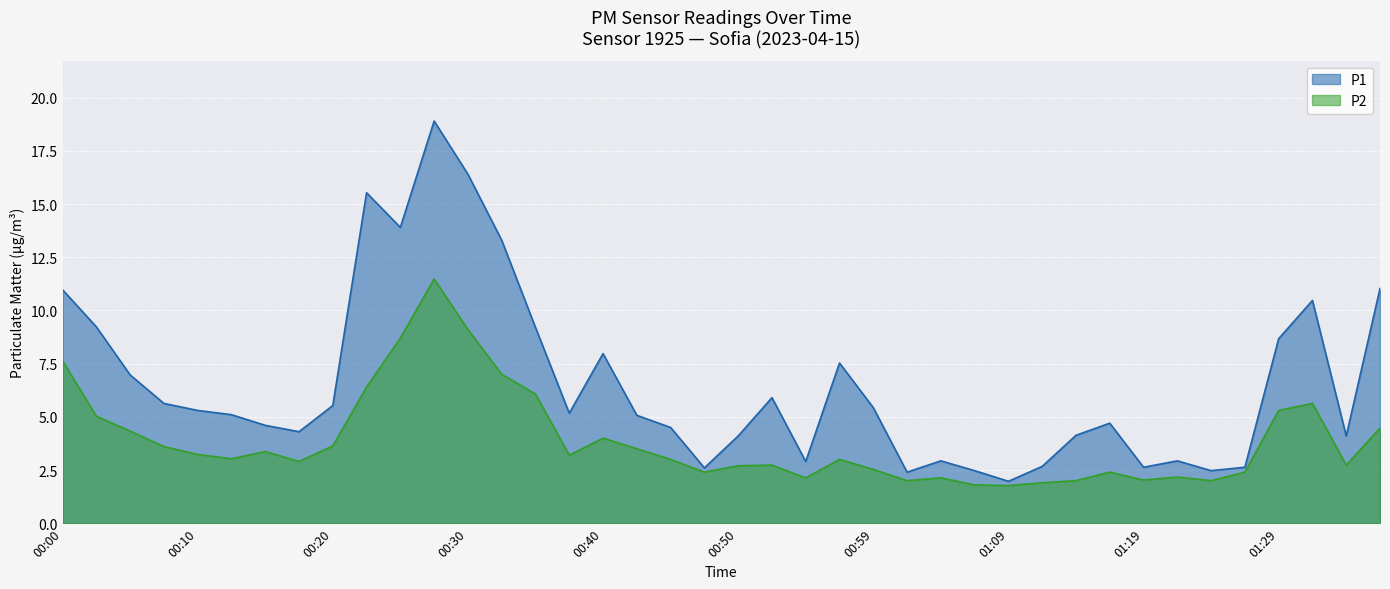

How many data points does each series have?

40